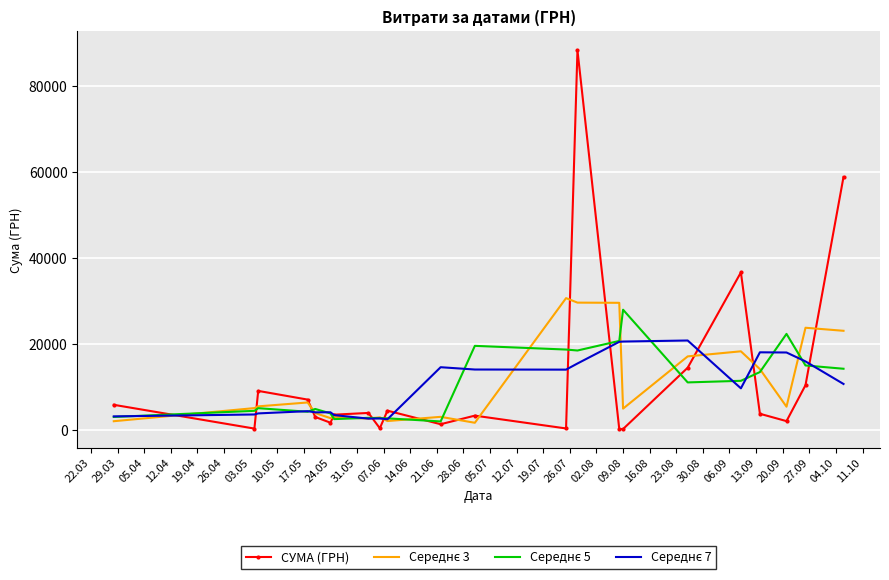

Which series has the largest range (max minus min)?

СУМА (ГРН)